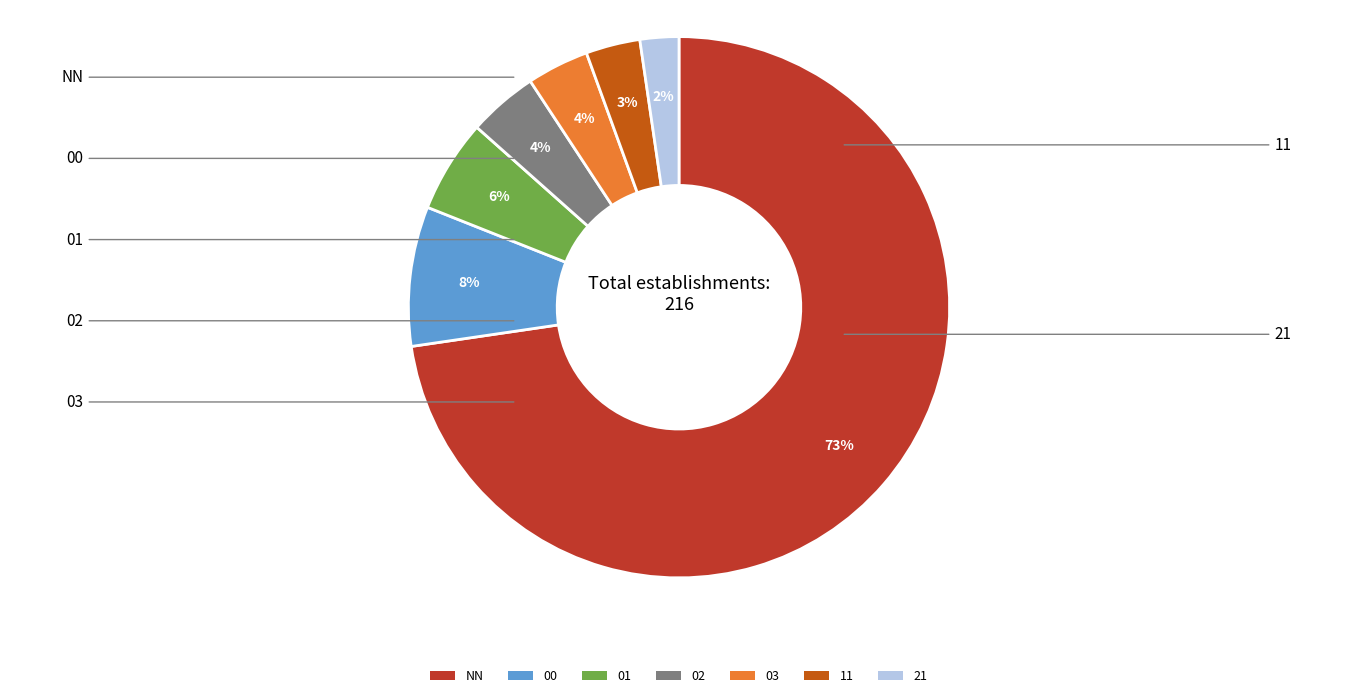

To the nearest percent, what is the combined percentage of 02 and 03?

8%